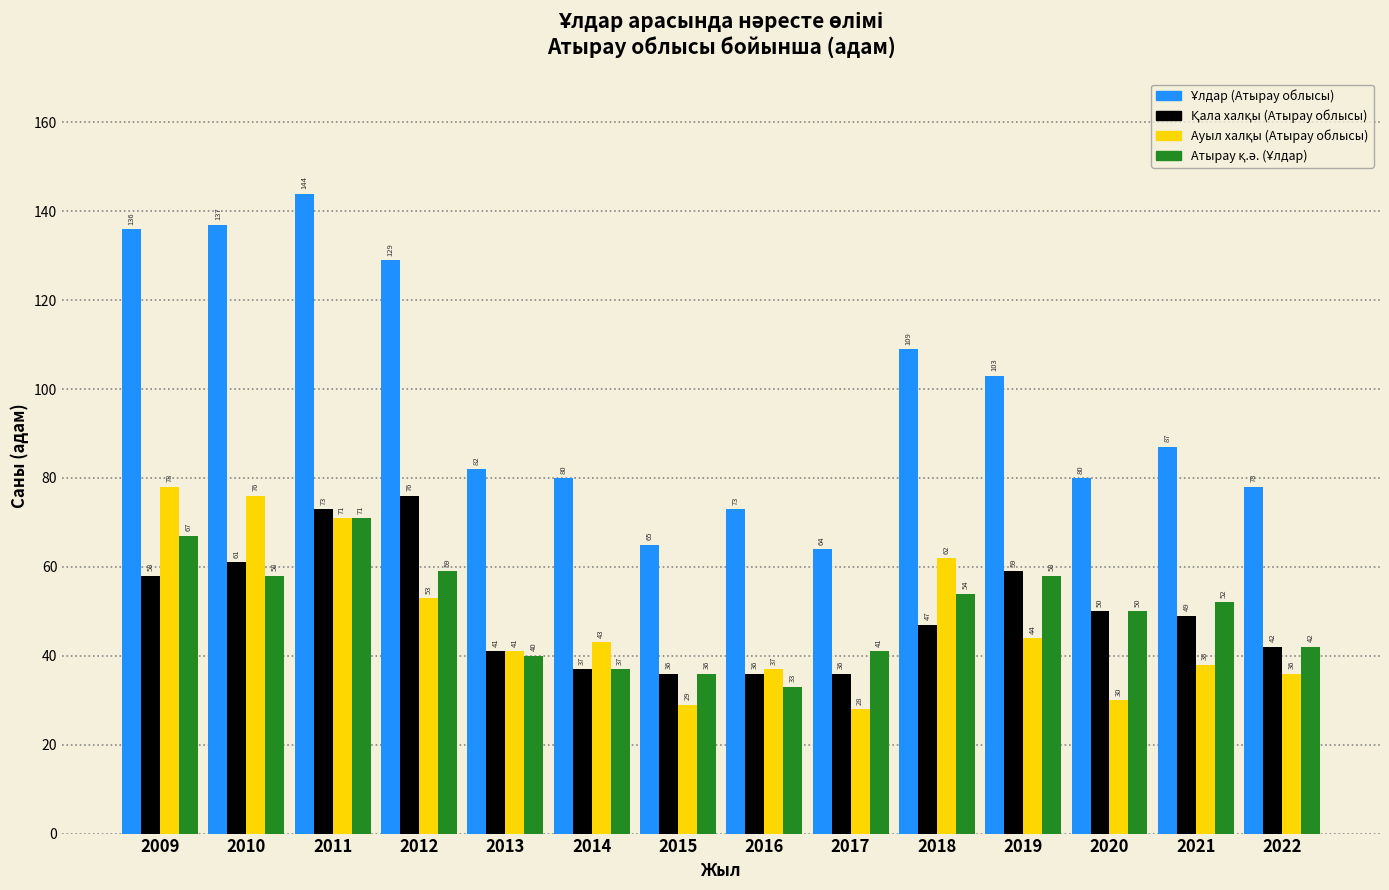

What is the difference between the highest and lowest values at 2016?

40